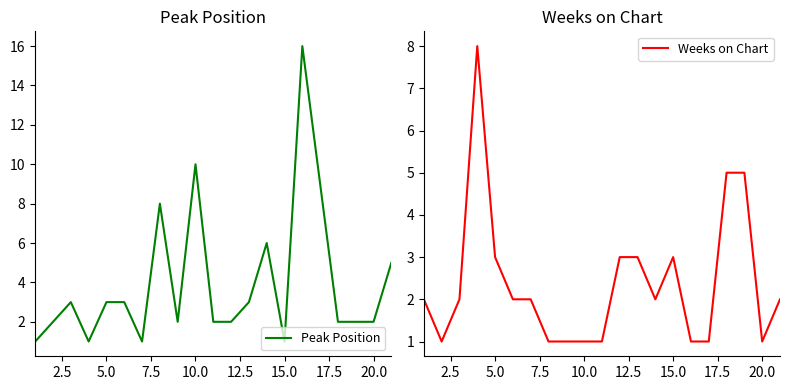

Is this an area chart (filled region under the line)?

No